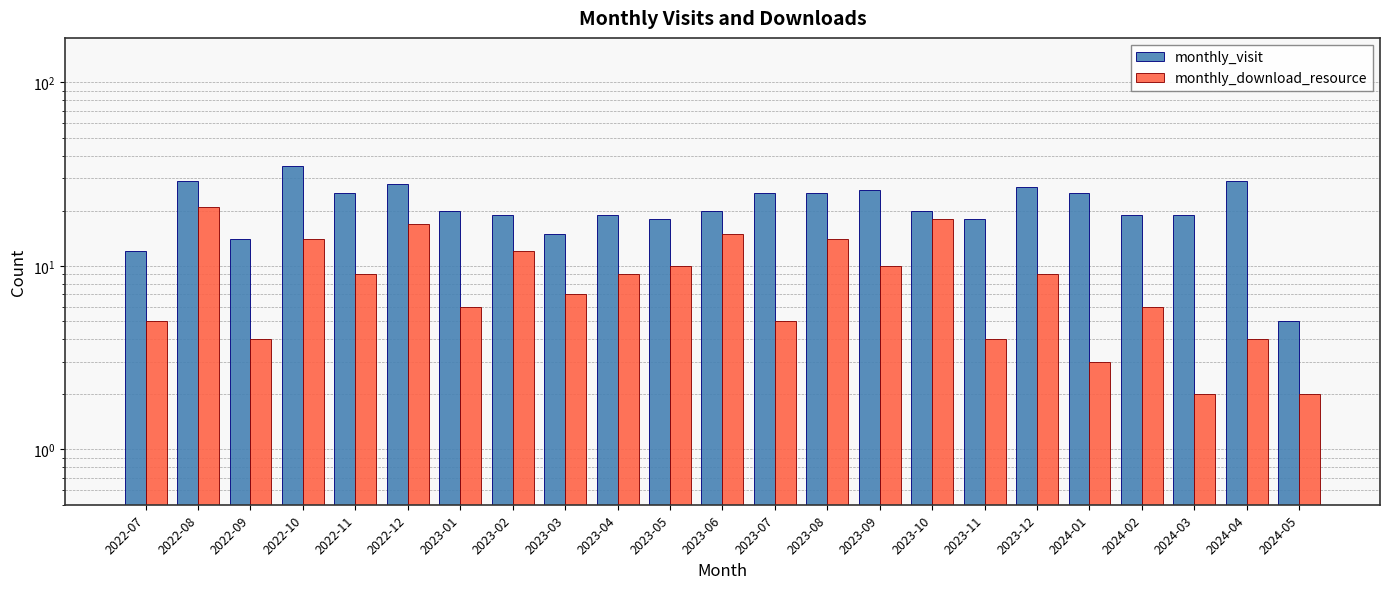

What are all the series names shown in the legend?

monthly_visit, monthly_download_resource